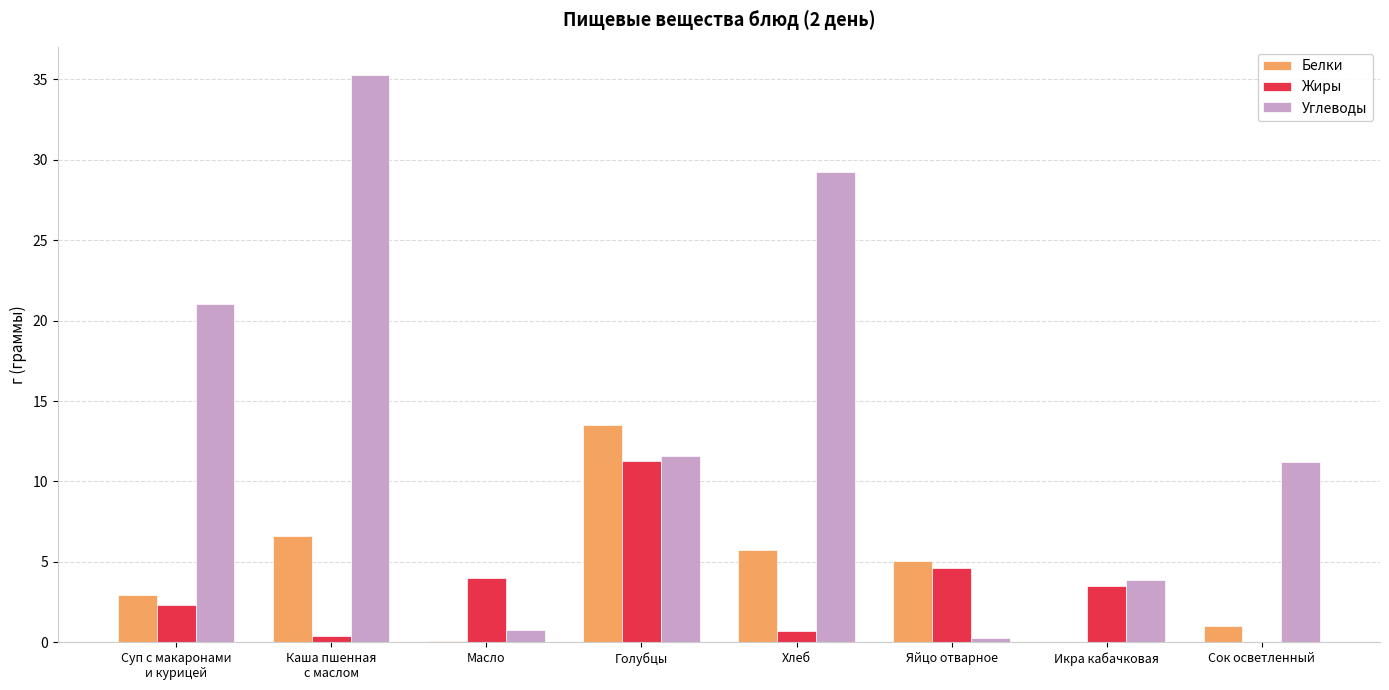

How many groups of bars are there?

8